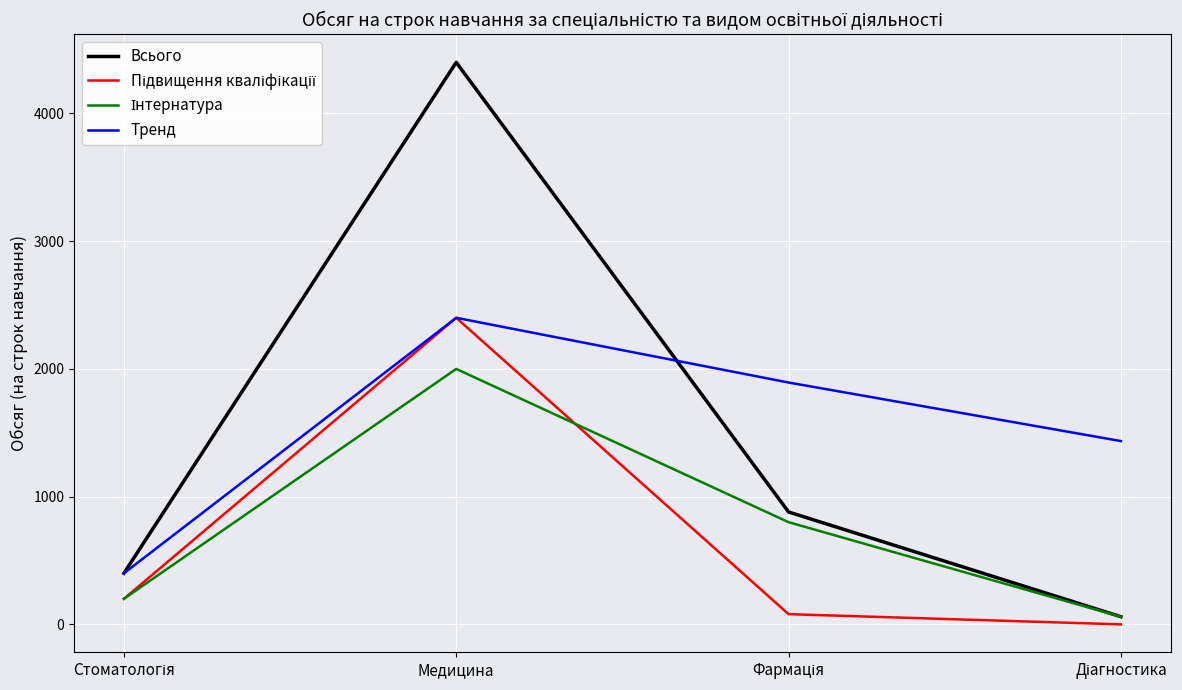

What is the approximate value of Тренд at Медицина?

2400.0